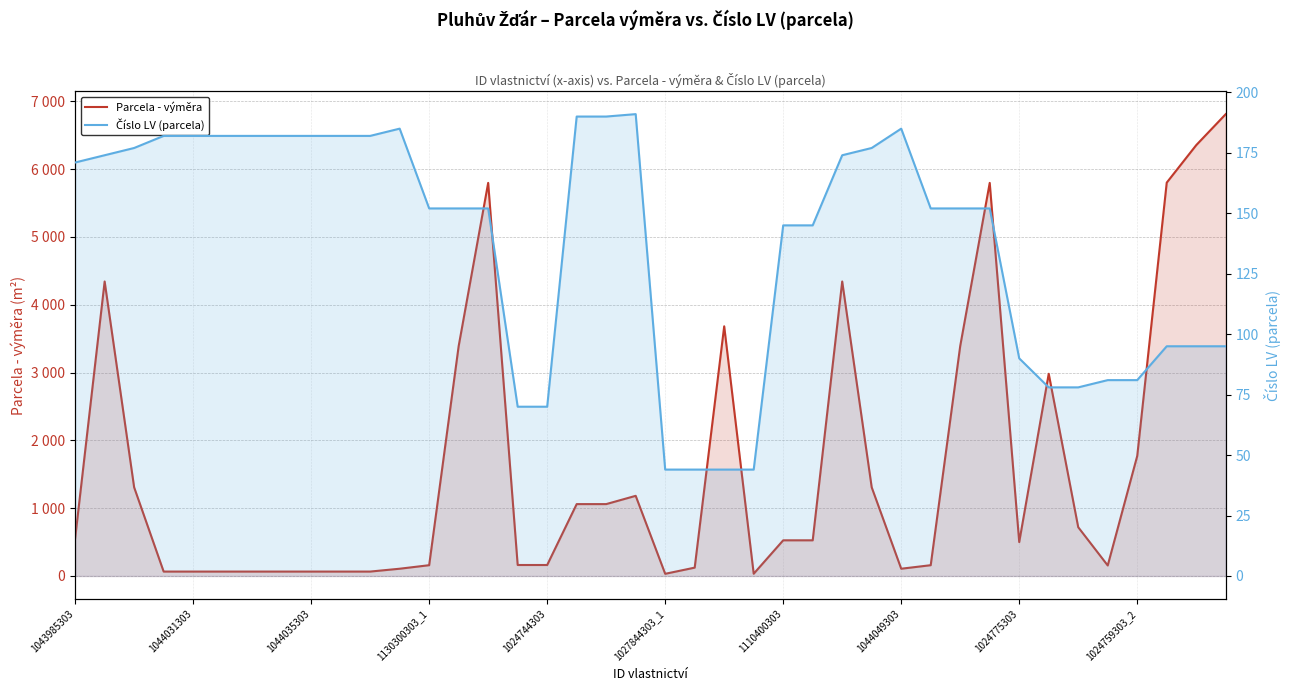

What is the value of the Číslo LV (parcela) point at the 12th from the left?

185